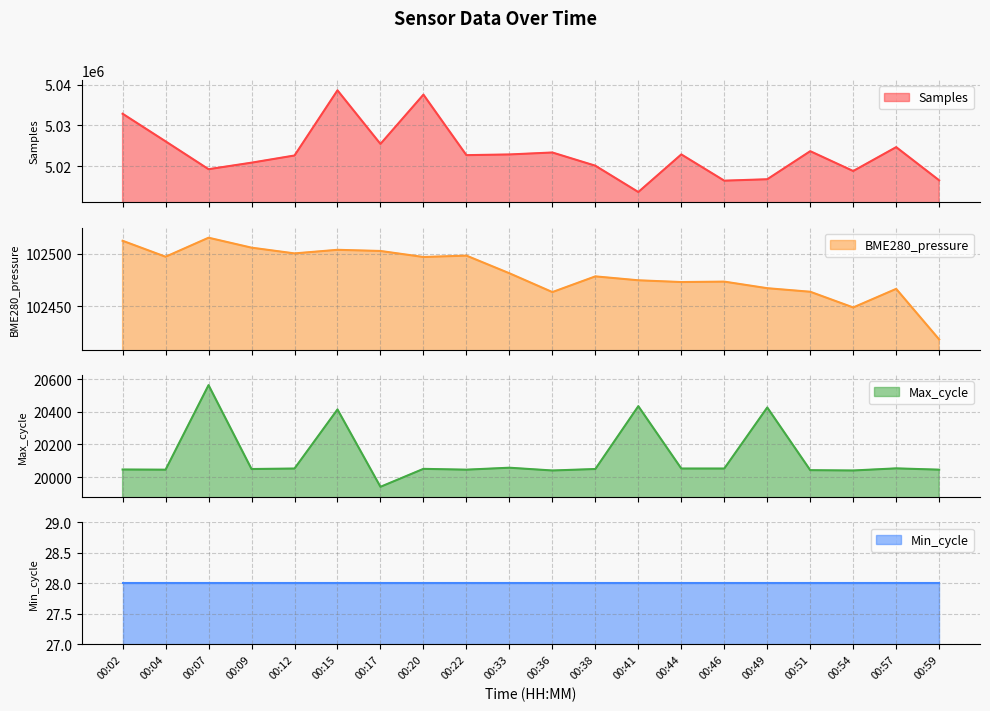

At which category does Max_cycle reach its first local valley?

00:04